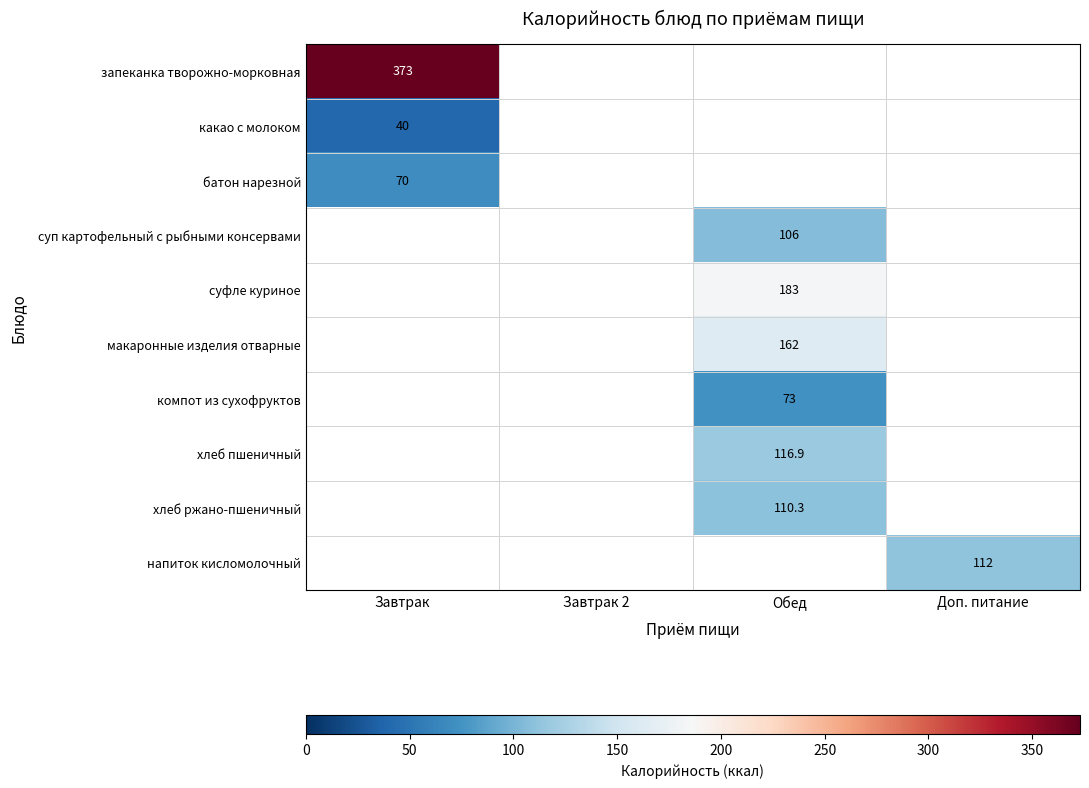

How many categories are shown in the chart?

4